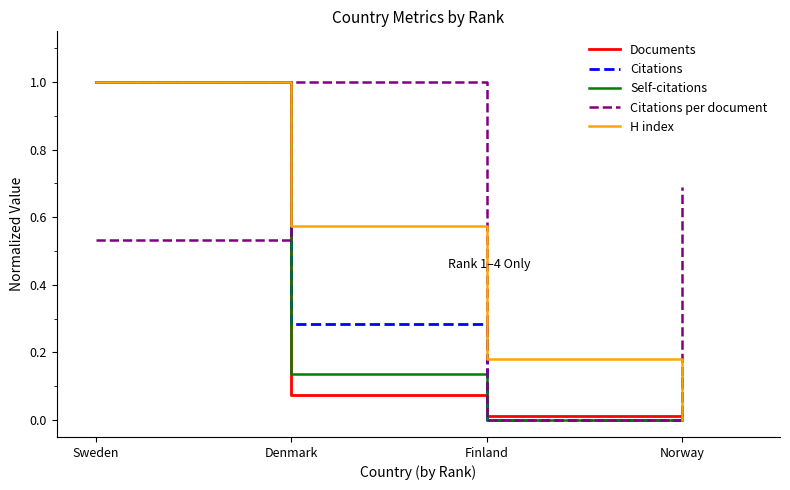

Is this an area chart (filled region under the line)?

No